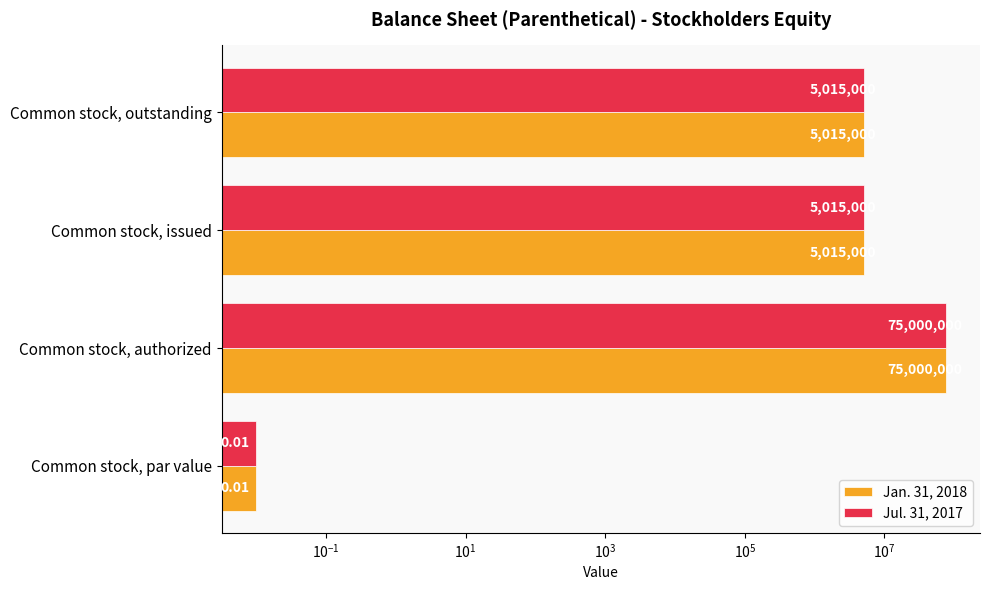

What is the maximum value shown in the chart?

75000000.0